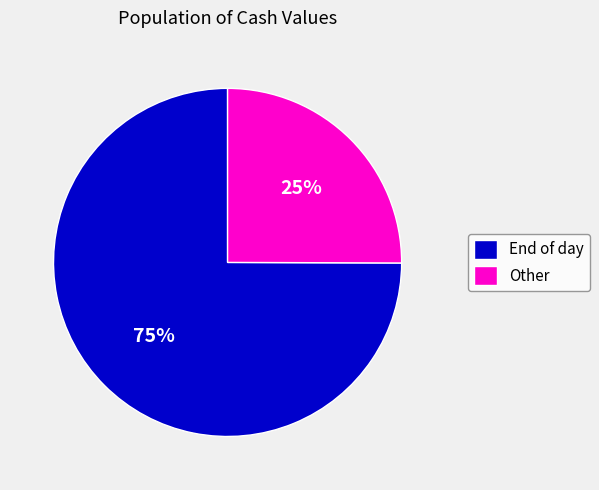

To the nearest percent, what percentage of the pie is Other?

25%